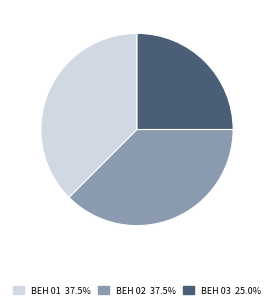

Is there a majority slice in this chart?

No